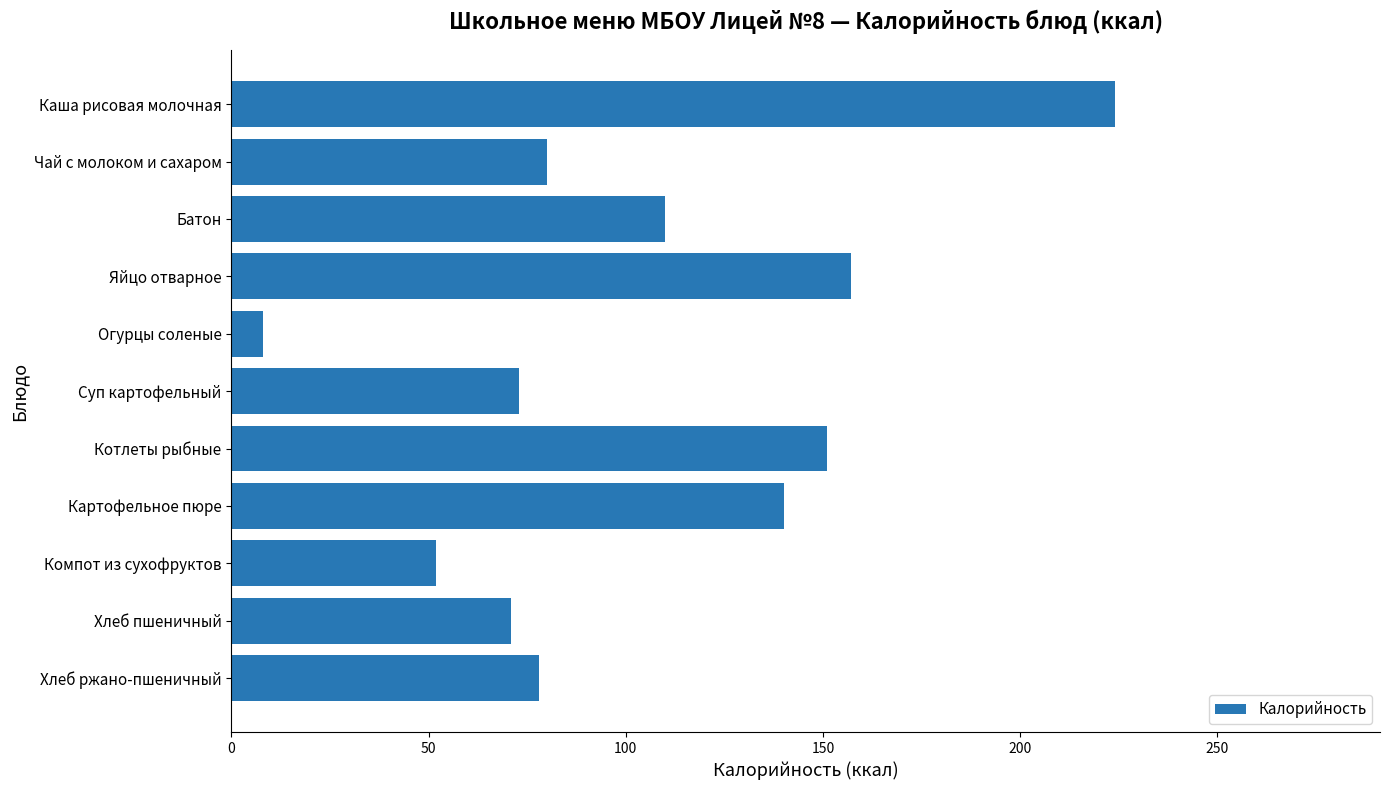

How many data points are less than 80?

5